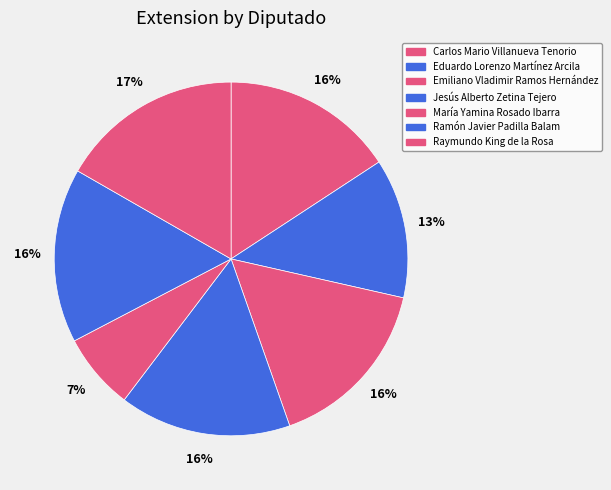

To the nearest percent, what is the combined percentage of Eduardo Lorenzo Martínez Arcila and Raymundo King de la Rosa?

29%